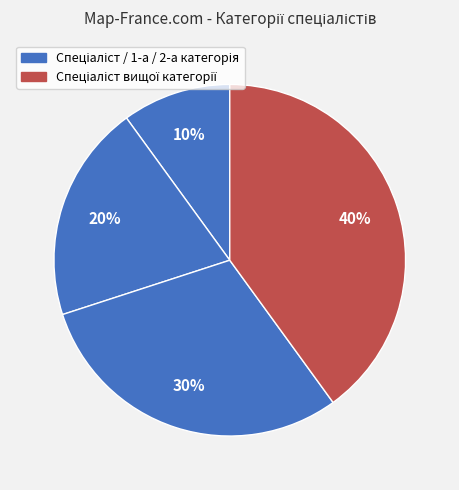

To the nearest percent, what is the average slice percentage?

25%